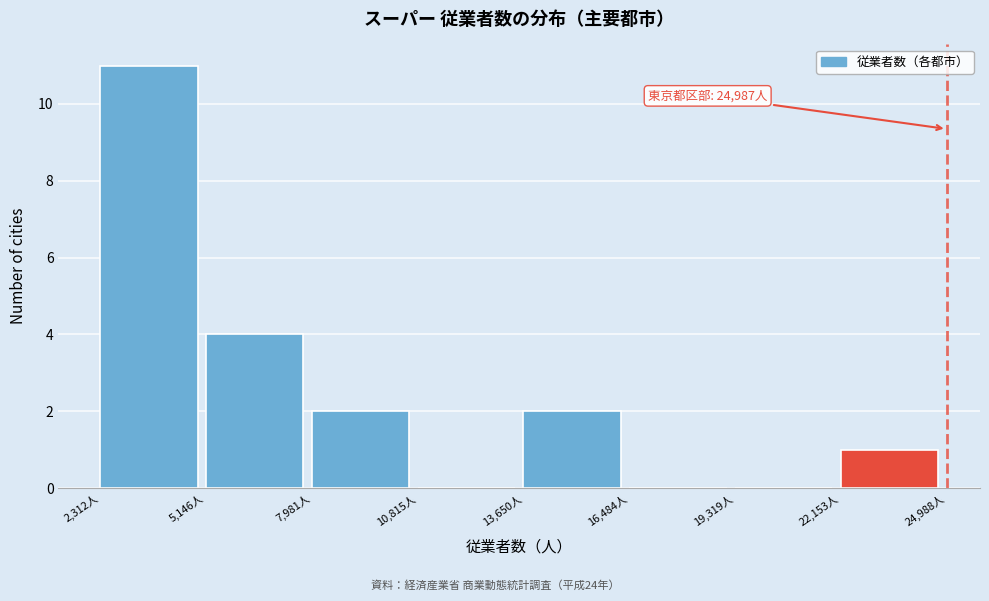

Which range on the x-axis has the tallest bar?

2500 to 5000